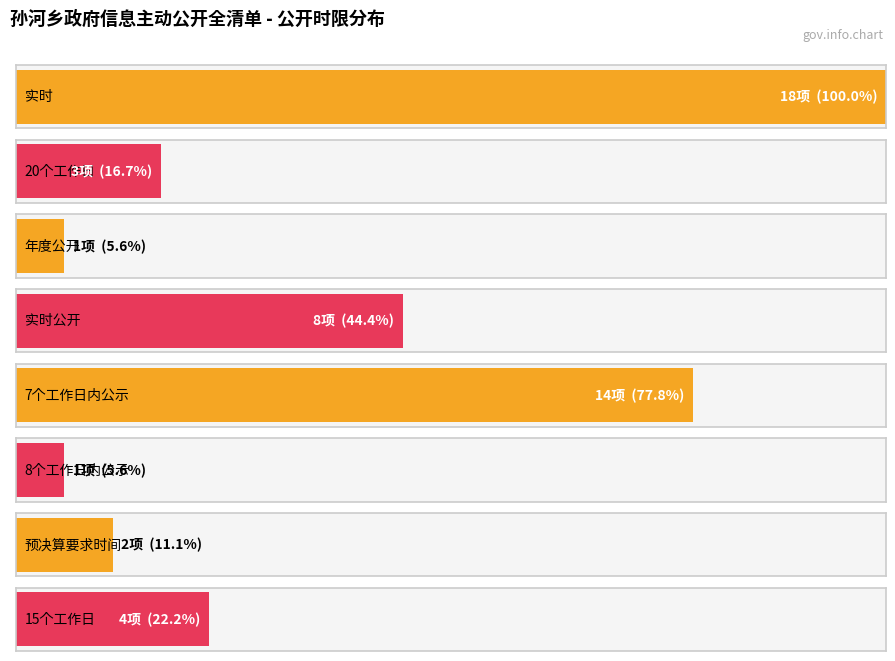

True or false: the data shows 1 at 决定作出之日起8个工作日内公示.

True